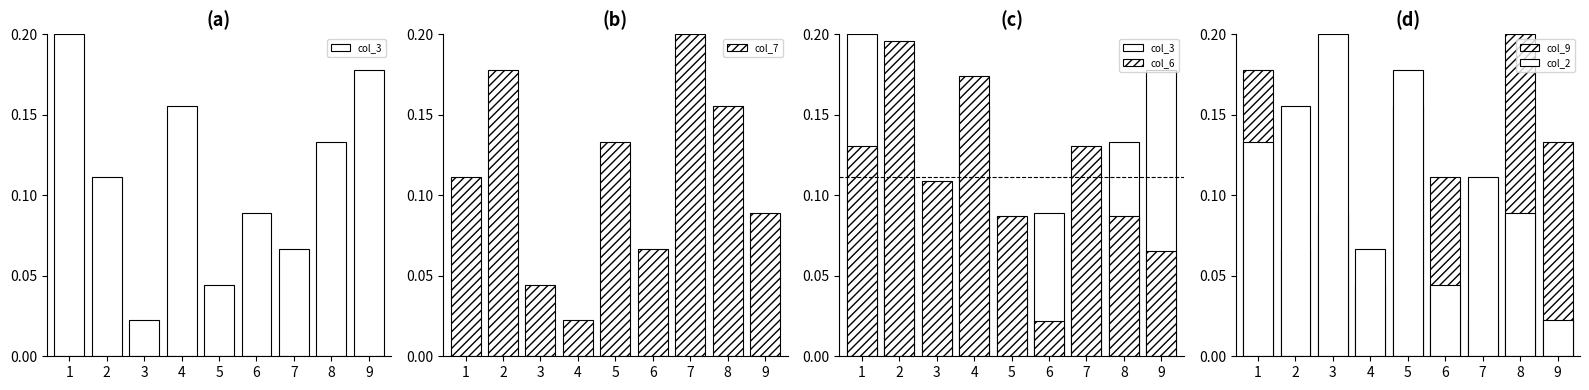

The col_2 series shows 0.0 at 6. True or false?

True